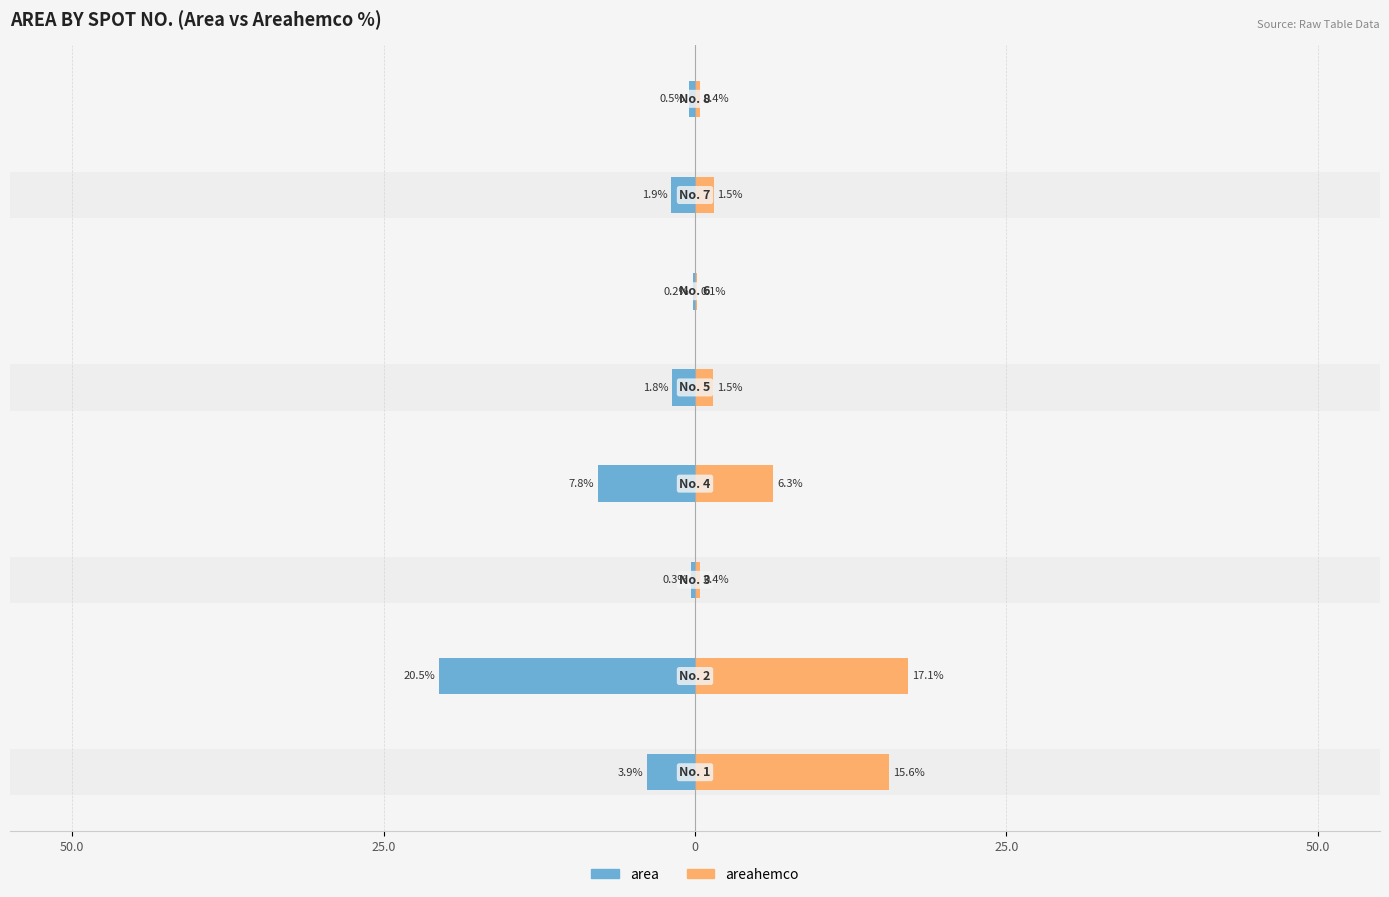

What is the label of the 3rd bar from the right?

5